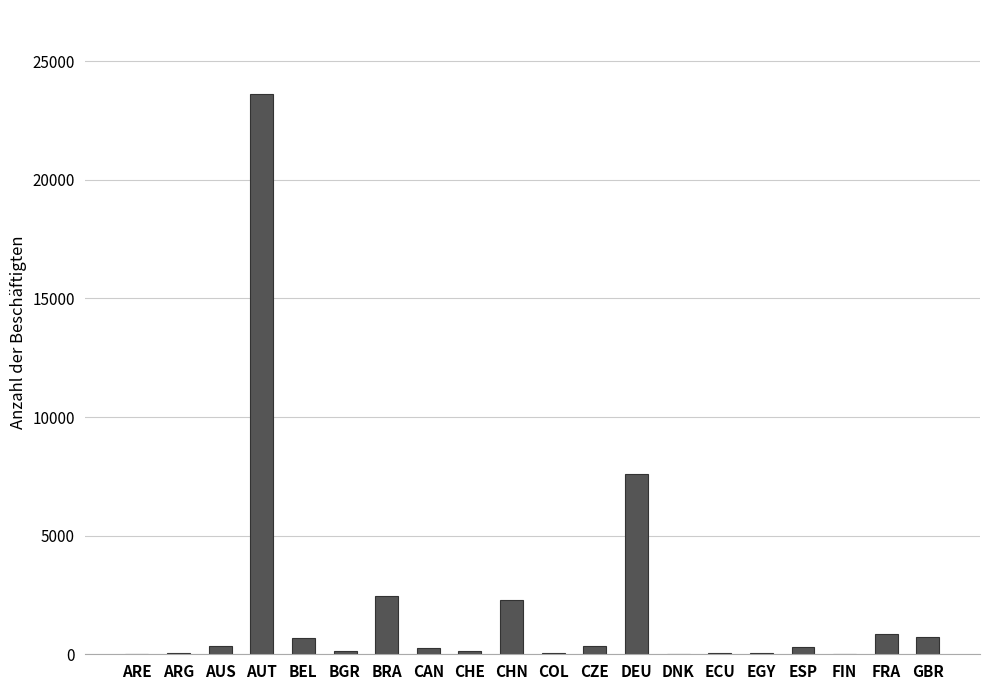

What is the greatest value displayed?

23620